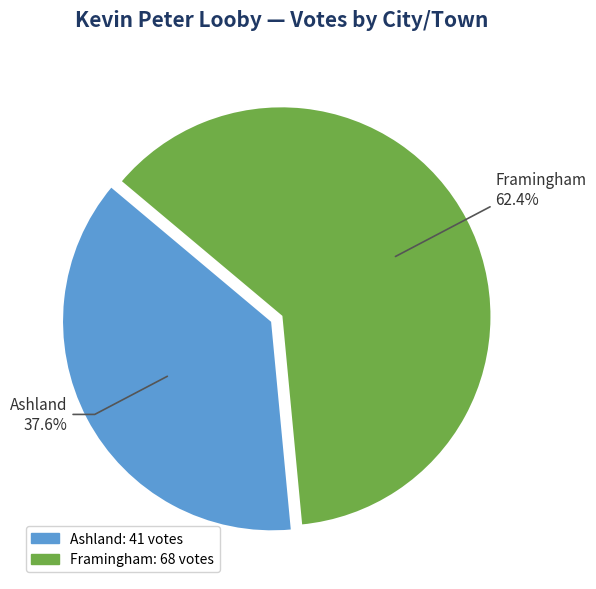

What percentage is the Ashland slice, to the nearest percent?

38%